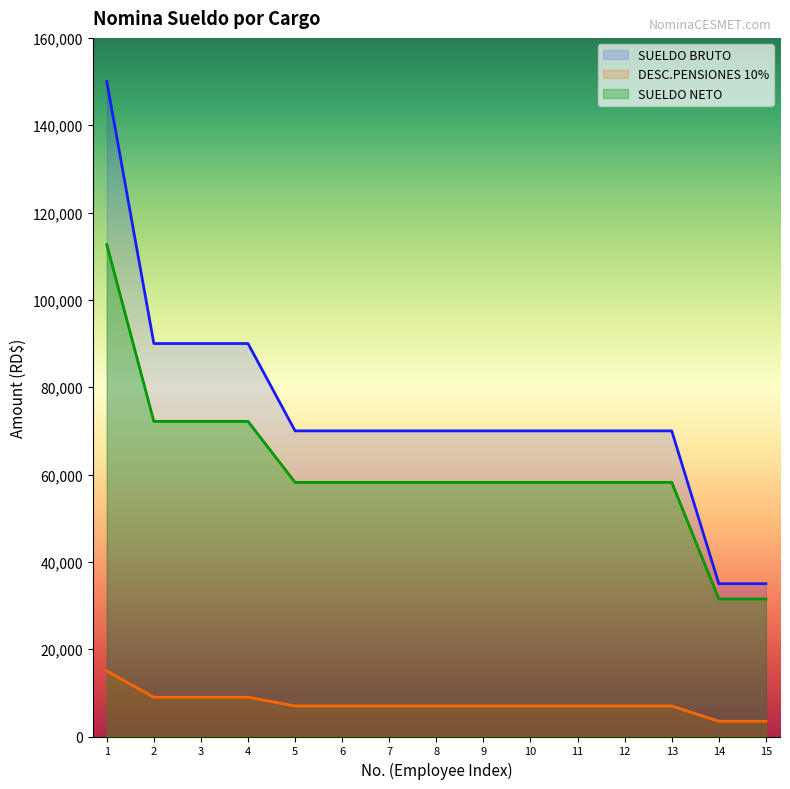

Which category has the highest value in the SUELDO BRUTO series?

1